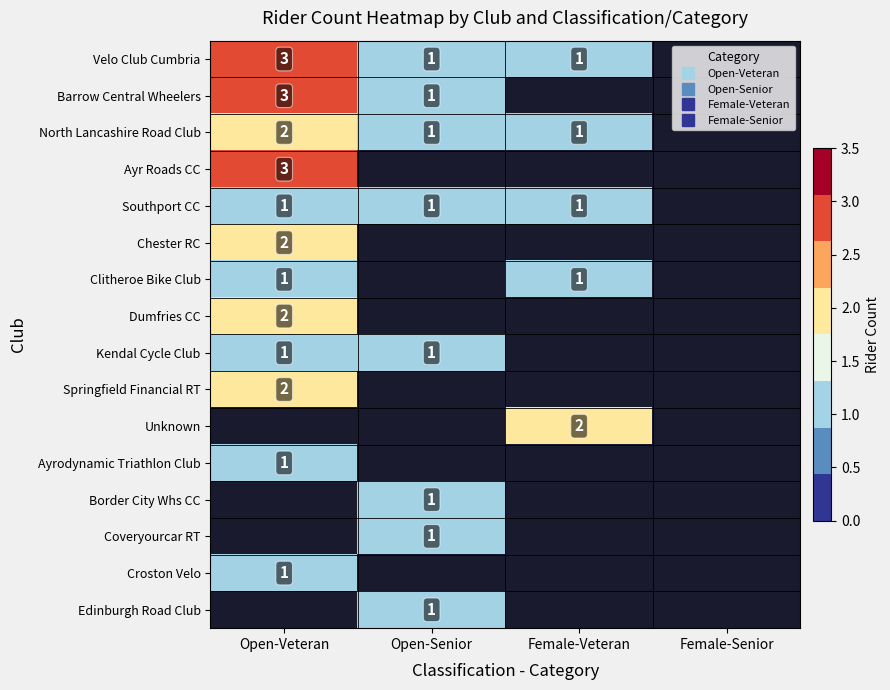

At which category is the sum across all series the highest?

Open-Veteran